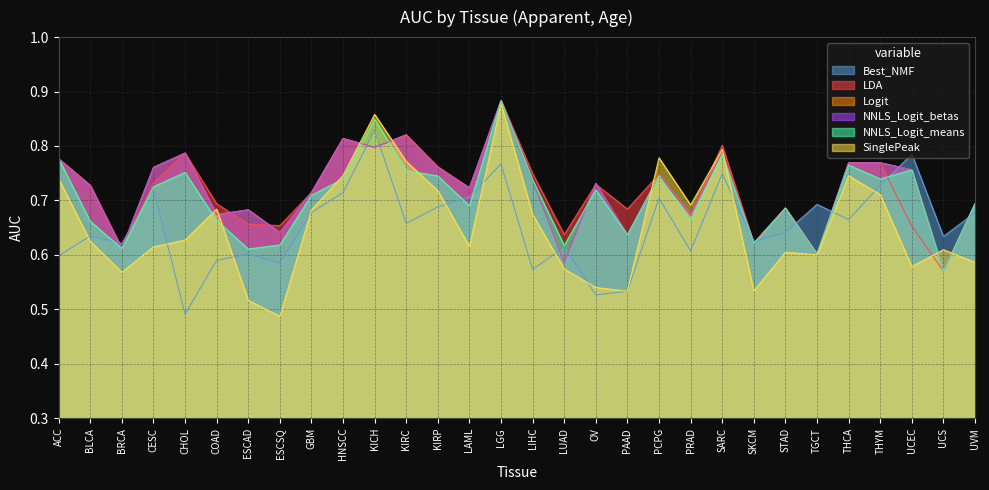

Reading right to left, transcribe all the data shown in this chart.

Best_NMF: UVM=0.7	UCS=0.6	UCEC=0.8	THYM=0.7	THCA=0.7	TGCT=0.7	STAD=0.6	SKCM=0.6	SARC=0.7	PRAD=0.6	PCPG=0.7	PAAD=0.5	OV=0.5	LUAD=0.6	LIHC=0.6	LGG=0.8	LAML=0.7	KIRP=0.7	KIRC=0.7	KICH=0.8	HNSCC=0.7	GBM=0.7	ESCSQ=0.6	ESCAD=0.6	COAD=0.6	CHOL=0.5	CESC=0.7	BRCA=0.6	BLCA=0.6	ACC=0.6
LDA: UVM=0.7	UCS=0.6	UCEC=0.7	THYM=0.8	THCA=0.8	TGCT=0.6	STAD=0.7	SKCM=0.6	SARC=0.8	PRAD=0.7	PCPG=0.7	PAAD=0.7	OV=0.7	LUAD=0.6	LIHC=0.7	LGG=0.9	LAML=0.7	KIRP=0.8	KIRC=0.8	KICH=0.8	HNSCC=0.8	GBM=0.7	ESCSQ=0.7	ESCAD=0.7	COAD=0.7	CHOL=0.8	CESC=0.7	BRCA=0.6	BLCA=0.7	ACC=0.8
Logit: UVM=0.7	UCS=0.6	UCEC=0.8	THYM=0.8	THCA=0.8	TGCT=0.6	STAD=0.7	SKCM=0.6	SARC=0.8	PRAD=0.7	PCPG=0.7	PAAD=0.6	OV=0.7	LUAD=0.6	LIHC=0.7	LGG=0.9	LAML=0.7	KIRP=0.8	KIRC=0.8	KICH=0.8	HNSCC=0.8	GBM=0.7	ESCSQ=0.6	ESCAD=0.7	COAD=0.7	CHOL=0.8	CESC=0.8	BRCA=0.6	BLCA=0.7	ACC=0.8
NNLS_Logit_betas: UVM=0.7	UCS=0.6	UCEC=0.8	THYM=0.8	THCA=0.8	TGCT=0.6	STAD=0.7	SKCM=0.6	SARC=0.8	PRAD=0.7	PCPG=0.7	PAAD=0.6	OV=0.7	LUAD=0.6	LIHC=0.7	LGG=0.9	LAML=0.7	KIRP=0.8	KIRC=0.8	KICH=0.8	HNSCC=0.8	GBM=0.7	ESCSQ=0.6	ESCAD=0.7	COAD=0.7	CHOL=0.8	CESC=0.8	BRCA=0.6	BLCA=0.7	ACC=0.8
NNLS_Logit_means: UVM=0.7	UCS=0.6	UCEC=0.8	THYM=0.7	THCA=0.8	TGCT=0.6	STAD=0.7	SKCM=0.6	SARC=0.8	PRAD=0.7	PCPG=0.7	PAAD=0.6	OV=0.7	LUAD=0.6	LIHC=0.7	LGG=0.9	LAML=0.7	KIRP=0.7	KIRC=0.8	KICH=0.8	HNSCC=0.7	GBM=0.7	ESCSQ=0.6	ESCAD=0.6	COAD=0.7	CHOL=0.8	CESC=0.7	BRCA=0.6	BLCA=0.7	ACC=0.8
SinglePeak: UVM=0.6	UCS=0.6	UCEC=0.6	THYM=0.7	THCA=0.7	TGCT=0.6	STAD=0.6	SKCM=0.5	SARC=0.8	PRAD=0.7	PCPG=0.8	PAAD=0.5	OV=0.5	LUAD=0.6	LIHC=0.7	LGG=0.9	LAML=0.6	KIRP=0.7	KIRC=0.8	KICH=0.9	HNSCC=0.7	GBM=0.7	ESCSQ=0.5	ESCAD=0.5	COAD=0.7	CHOL=0.6	CESC=0.6	BRCA=0.6	BLCA=0.6	ACC=0.7